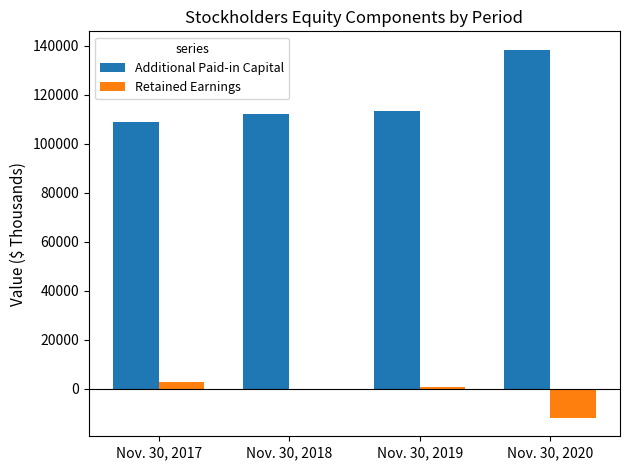

Which series has the widest spread of values?

Additional Paid-in Capital